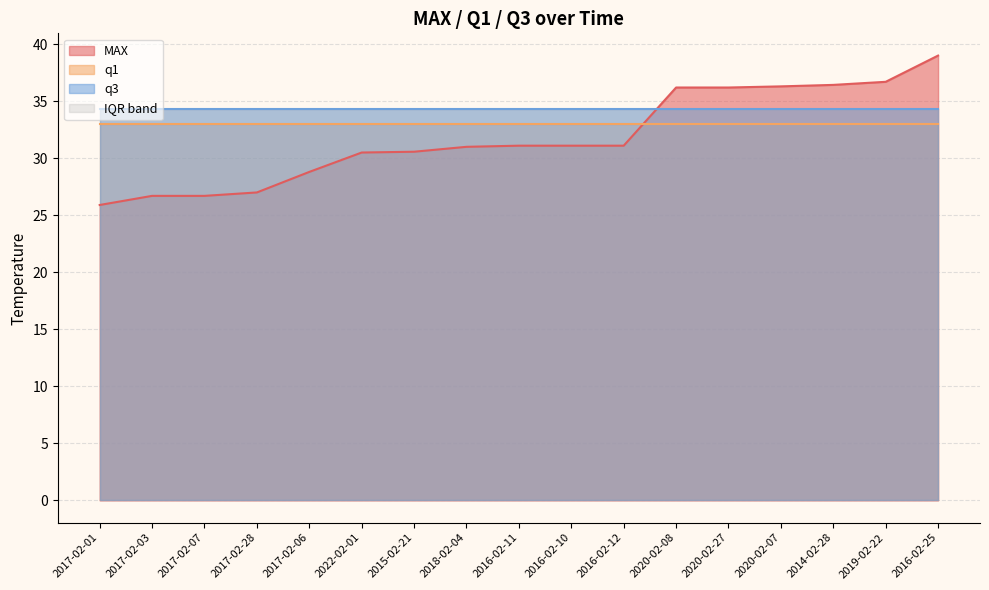

At which label does q1 reach its peak?

2017-02-01